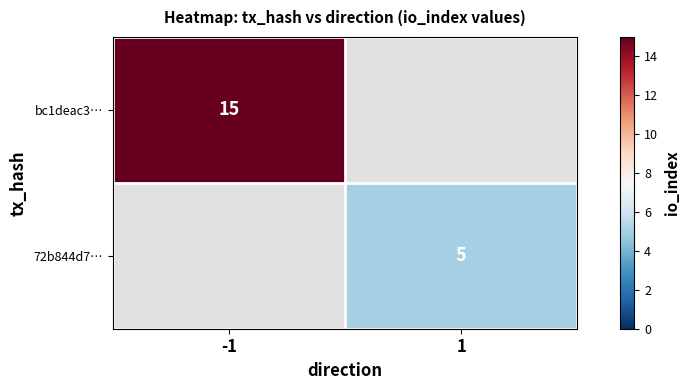

Is it true that 72b844d7… equals 7 at 1?

False